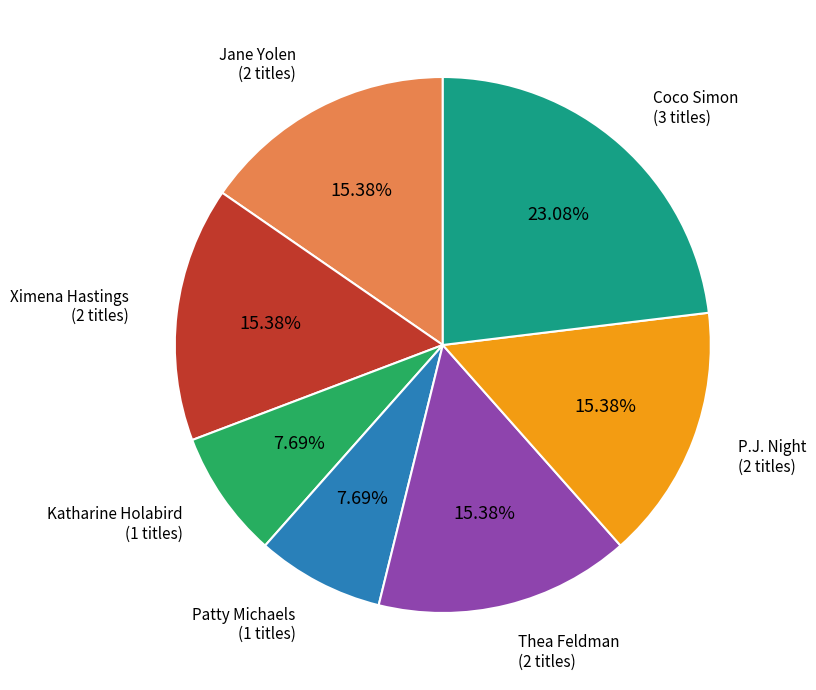

How many segments does this pie chart have?

7